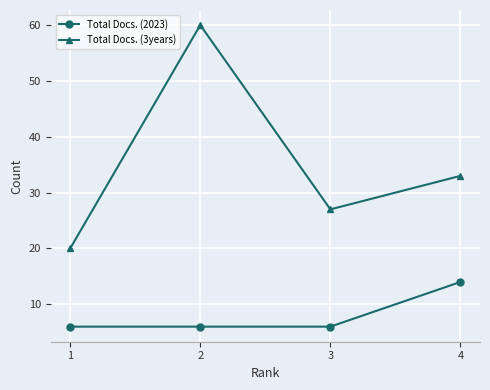

At how many categories does at least one series exceed 38?

1